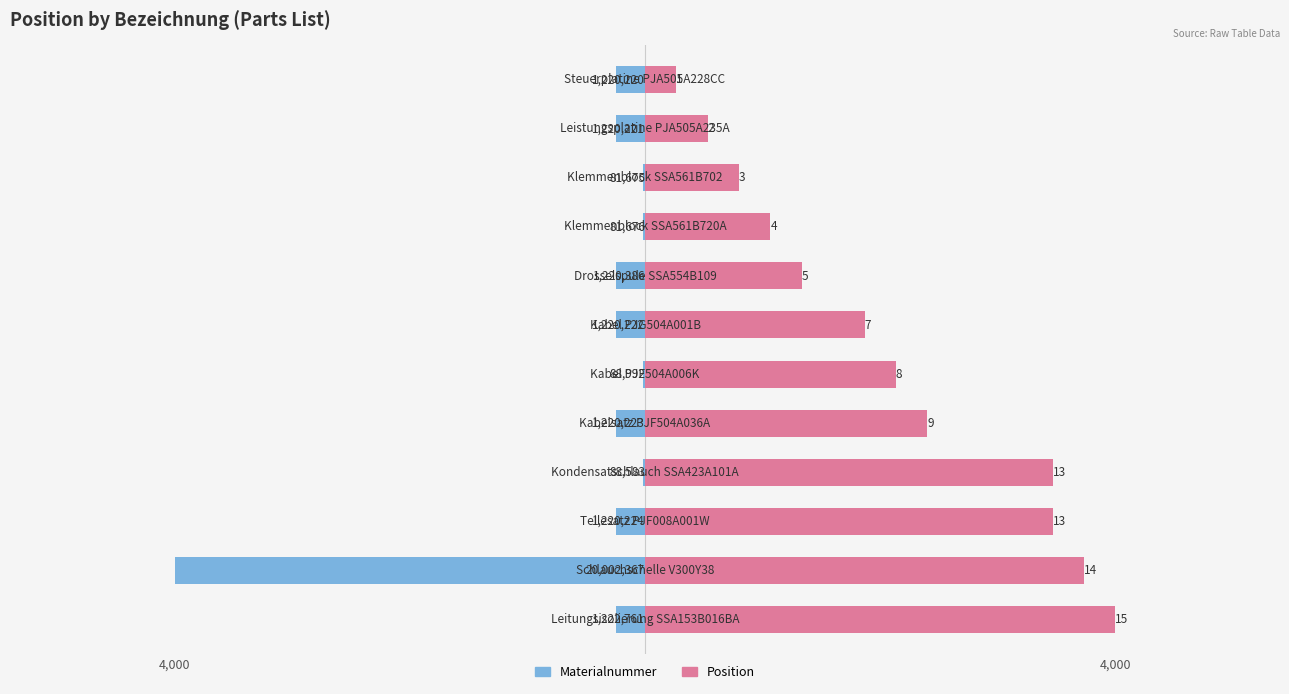

Are the bars horizontal?

Yes